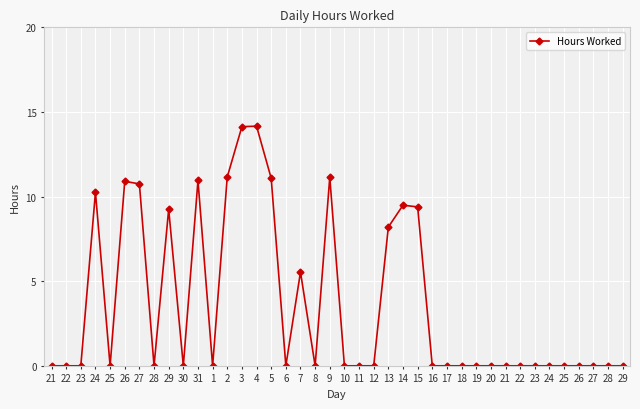

How many categories are shown in the chart?

40